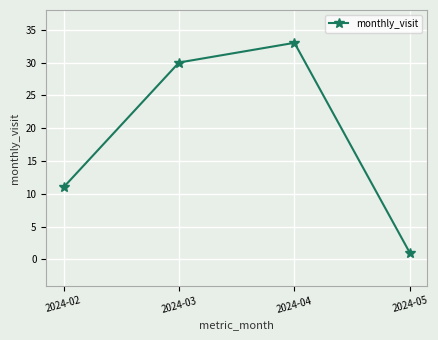

How many interior local peaks (higher than both neighbors) does the data have?

1